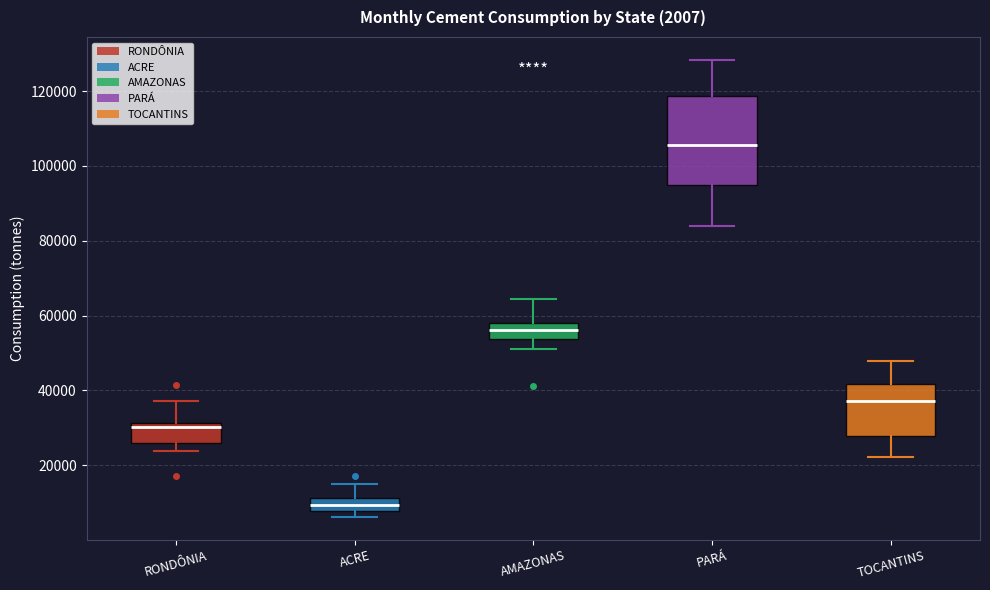

Which box is the tallest, from its lower edge to its upper edge?

PARÁ